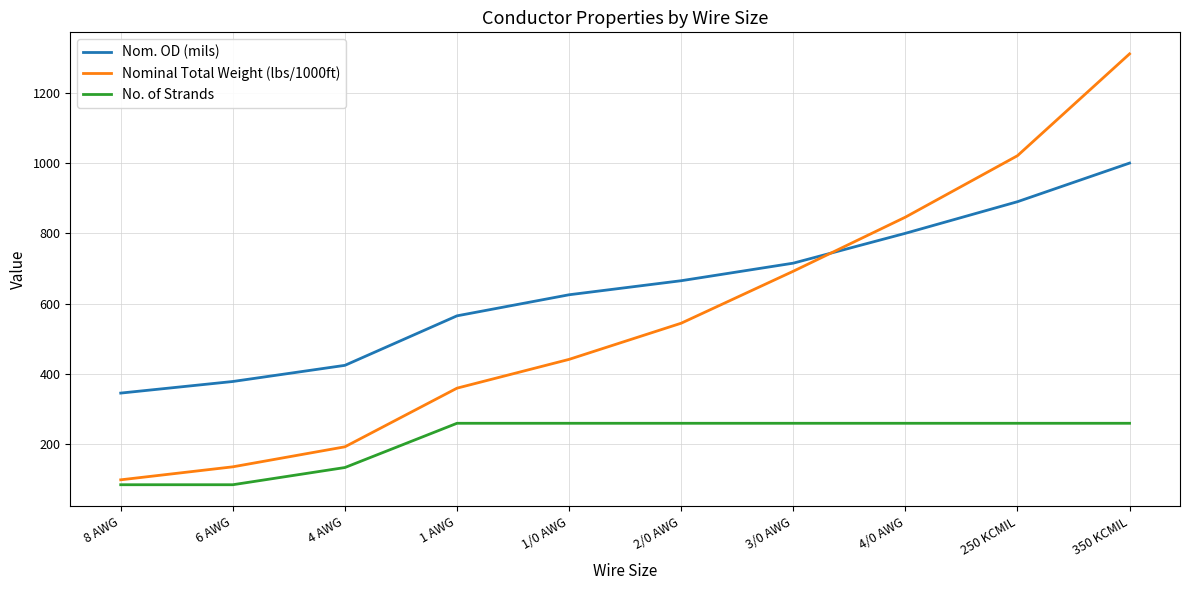

Rank the series at 1 AWG from lowest to highest value.

No. of Strands, Nominal Total Weight (lbs/1000ft), Nom. OD (mils)